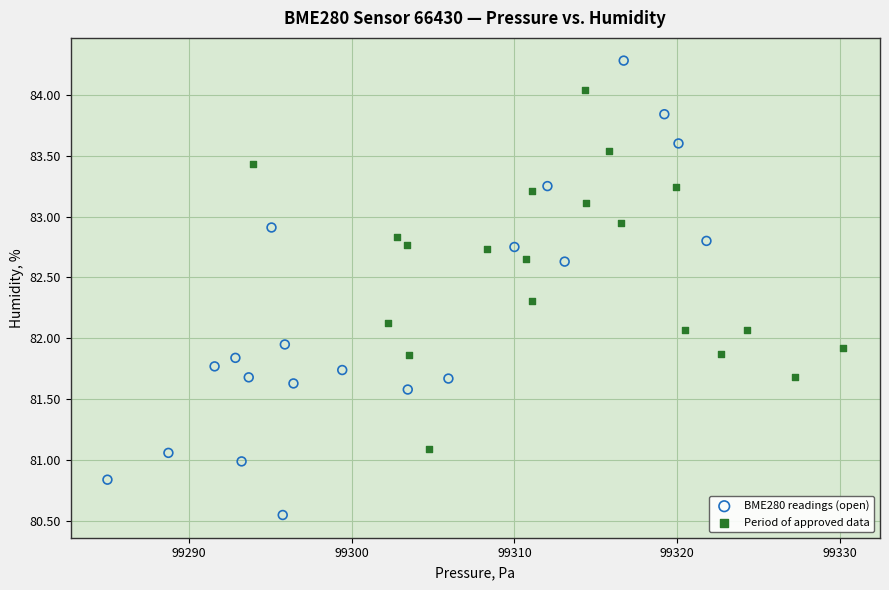

Which series reaches the minimum Y coordinate?

BME280 readings (open)